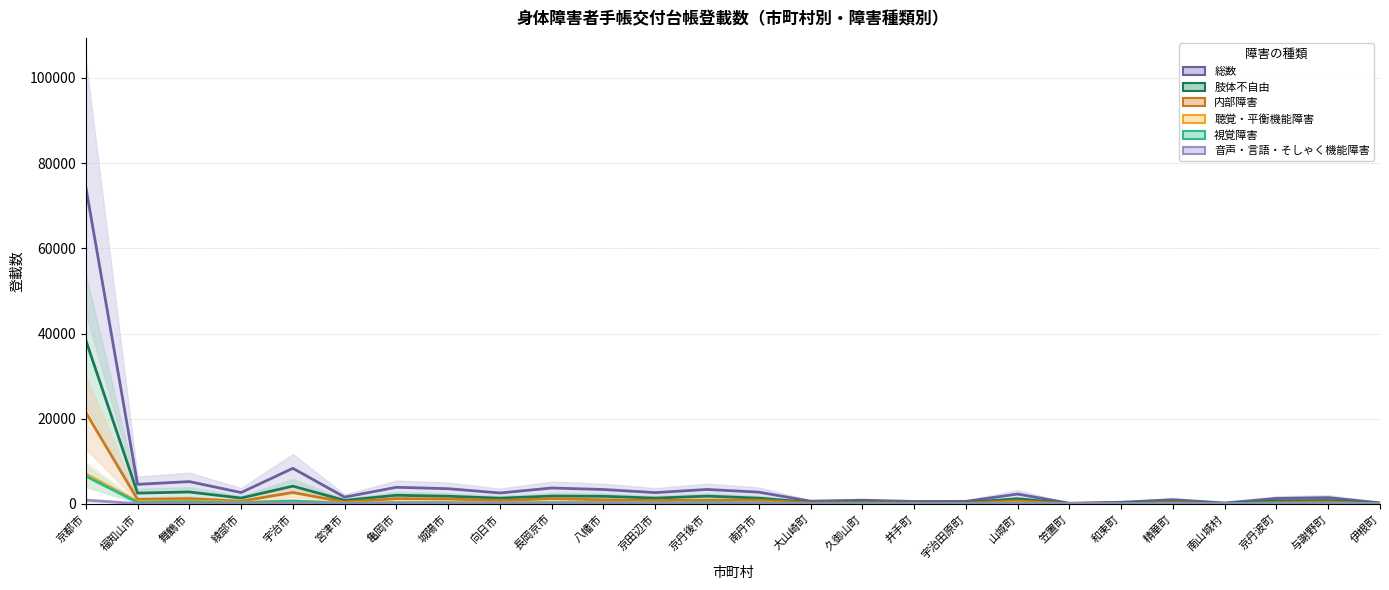

True or false: 視覚障害 has a value of 59 at 精華町.

True